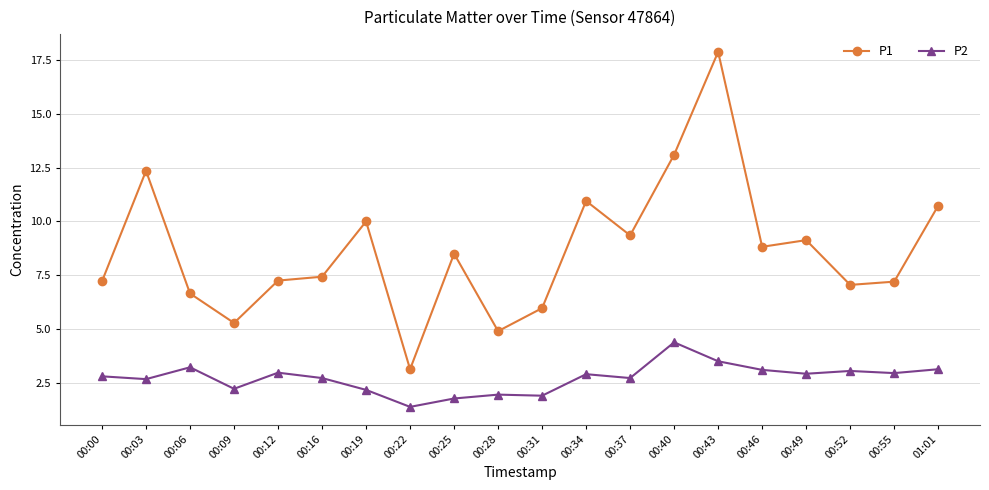

Where is the first local maximum for P2?

00:06